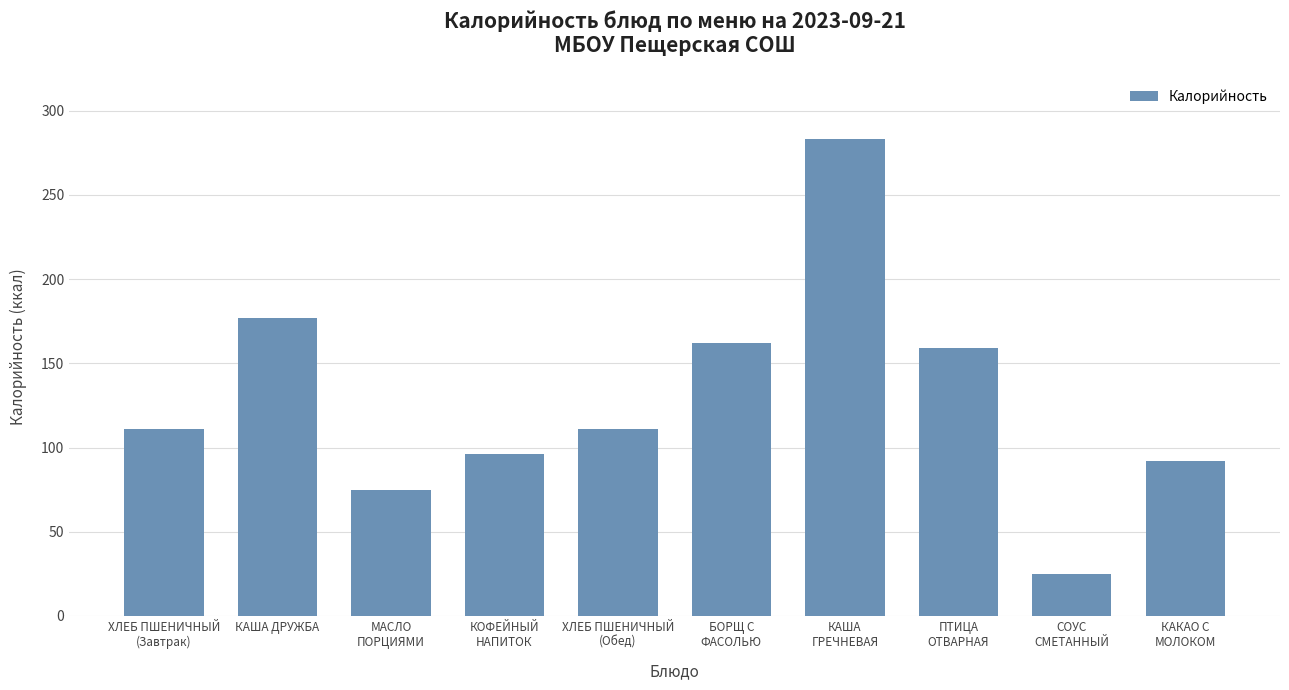

Reading left to right, extract all data points from this chart.

111	177	75	96	111	162	283	159	25	92